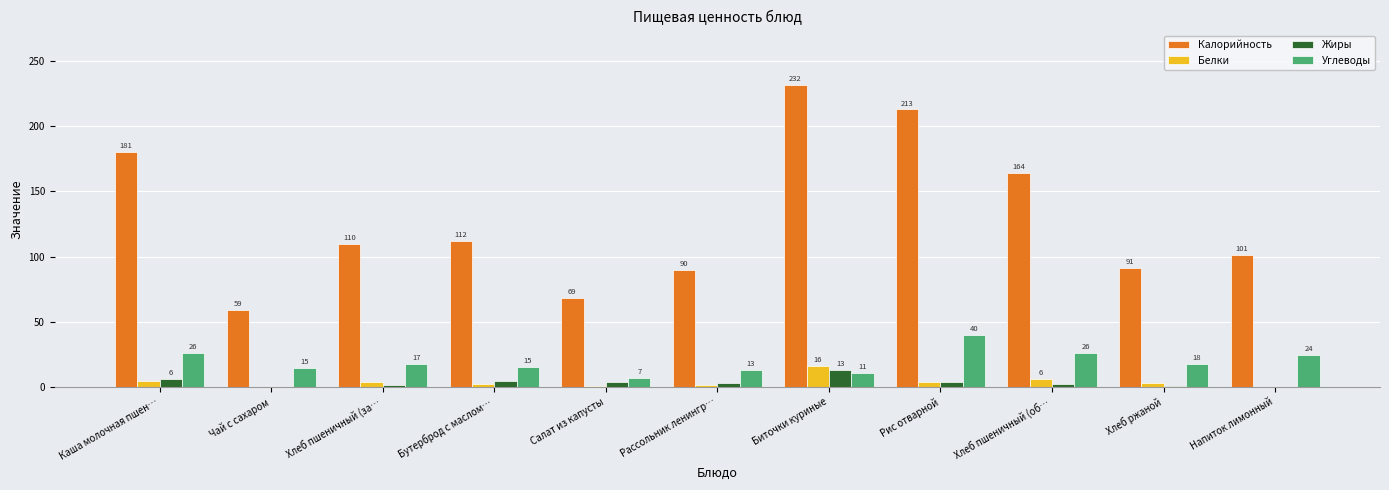

Are the bars horizontal?

No